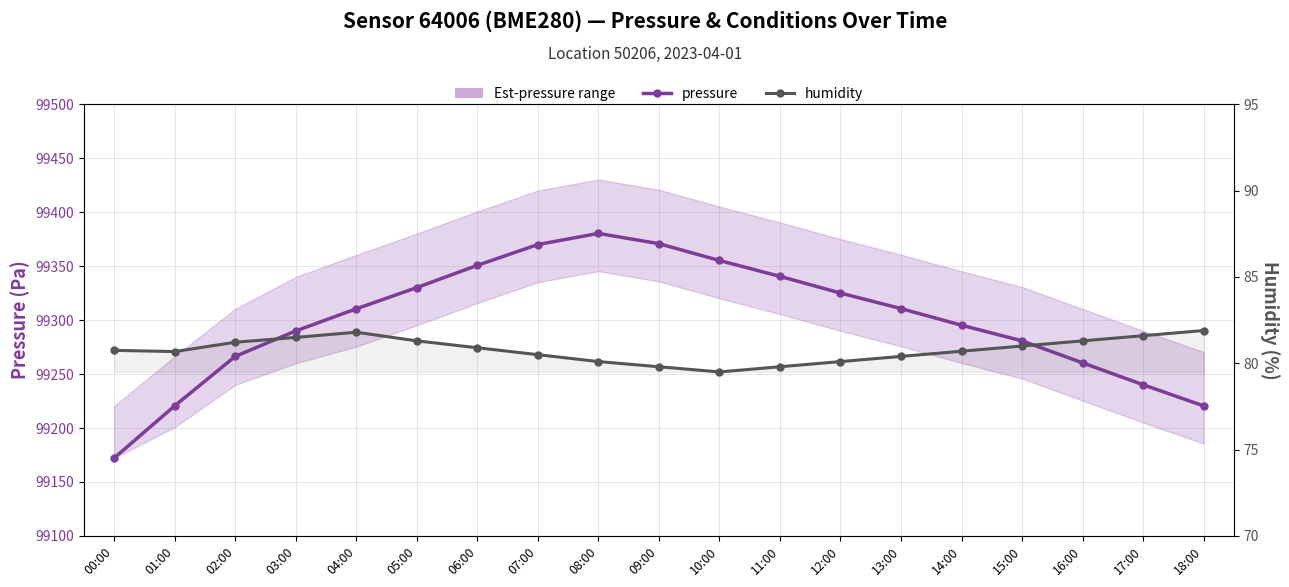

True or false: humidity and pressure intersect in this chart.

False